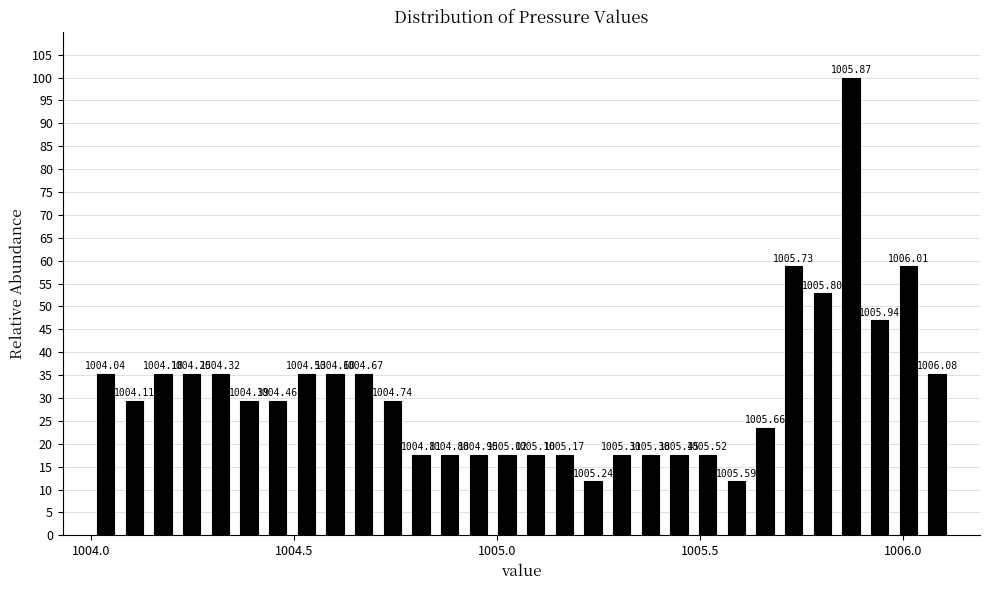

Read against the x-axis, roughly where is the centre of the tallest bar?

1005.85